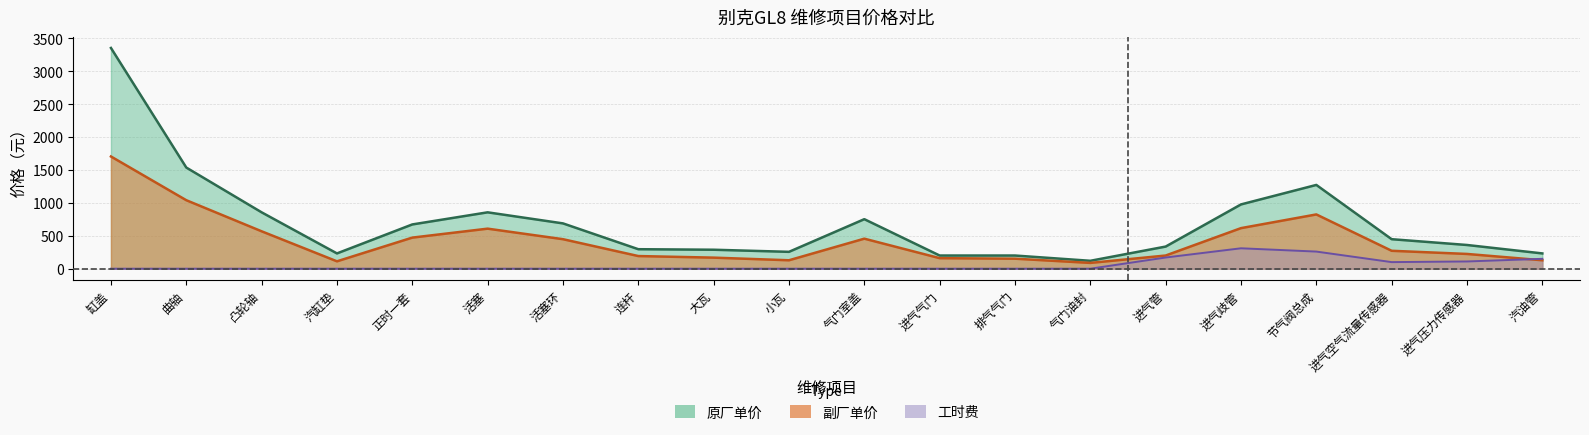

True or false: 工时 has more than 1 points higher than both neighbors.

False